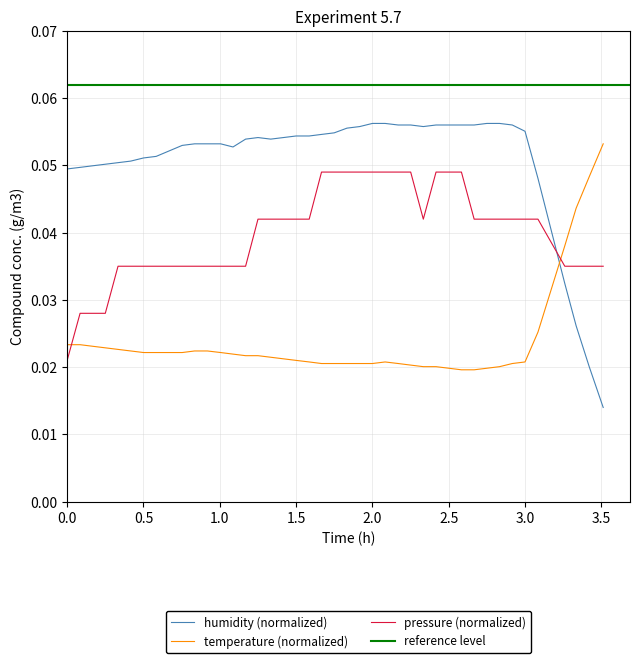

Which series ends up on top after the final intersection of pressure and temperature?

temperature